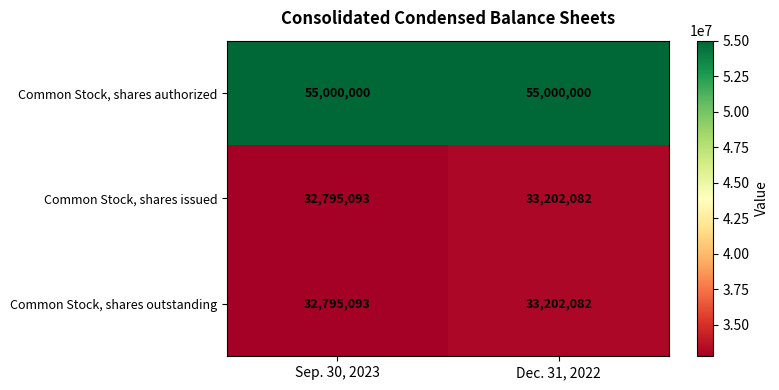

Where is Common Stock, shares issued nearest to the value 32998587?

Sep. 30, 2023